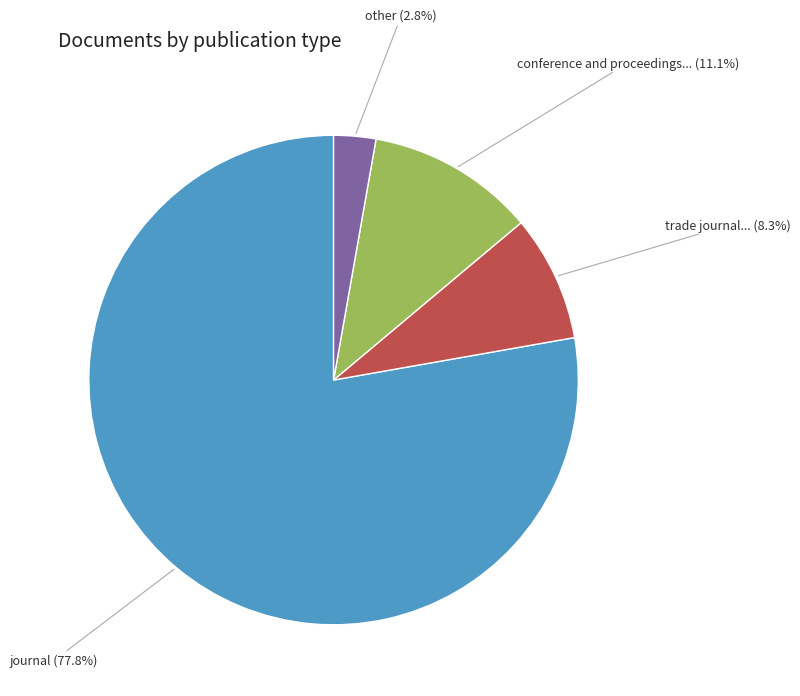

Is there any slice that represents more than half of the pie?

Yes